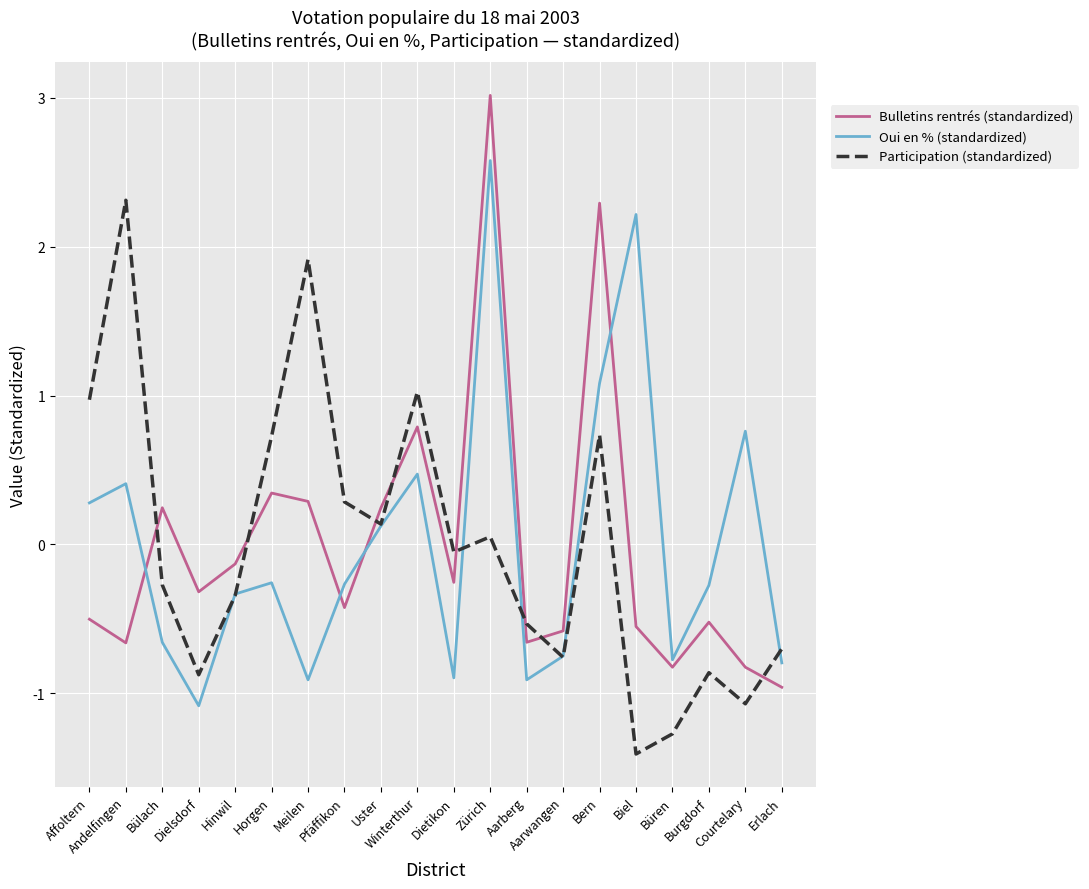

The Oui en % (standardized) series shows -0.3 at Hinwil. True or false?

True